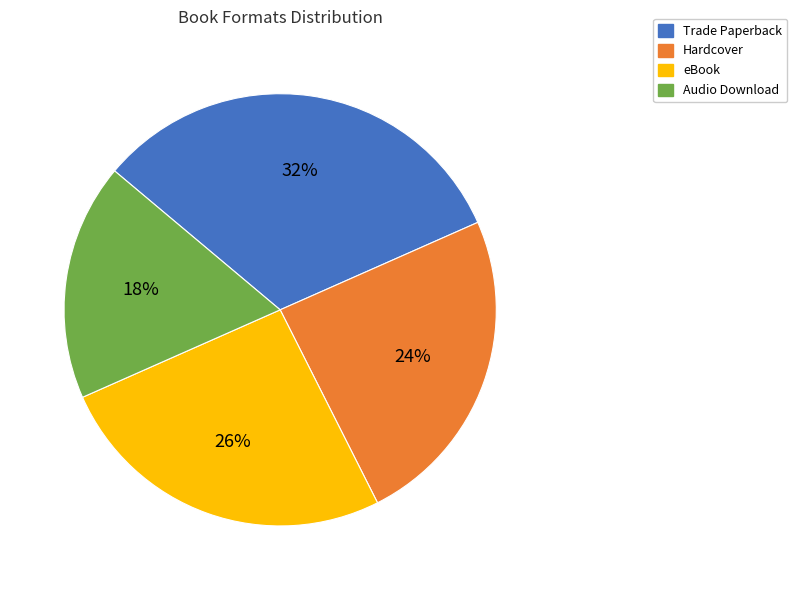

Which category has the biggest portion of the pie?

Trade Paperback